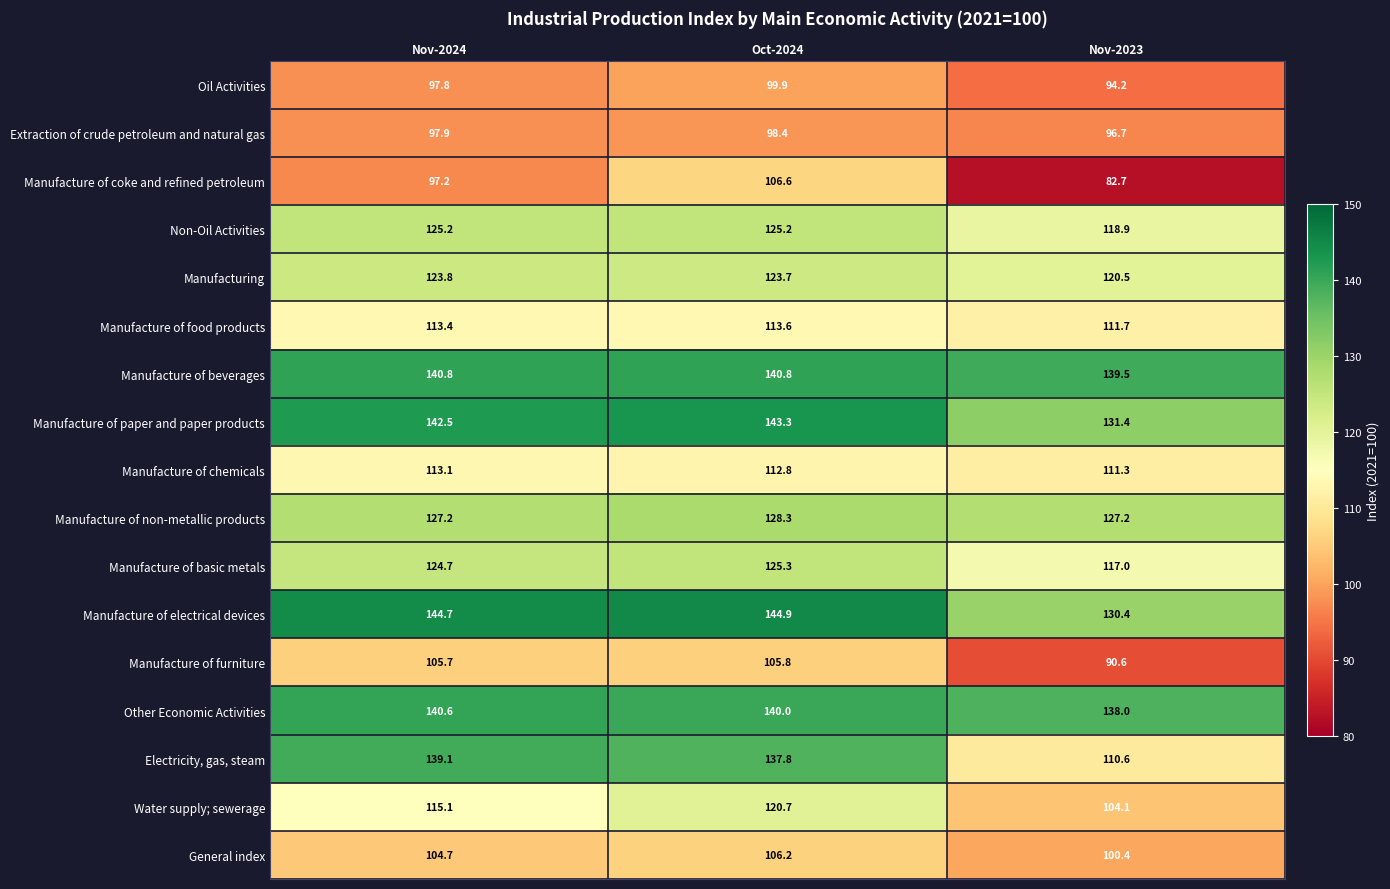

What is the maximum value for General index?

106.2